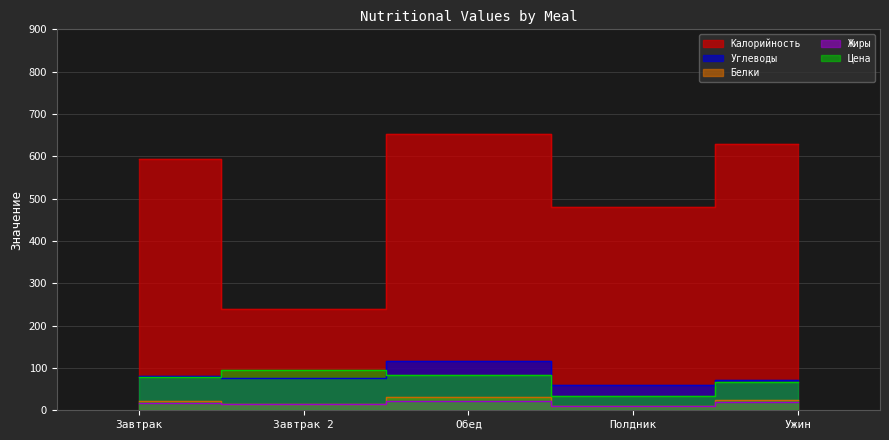

What is the approximate value of Углеводы at Полдник?

59.4